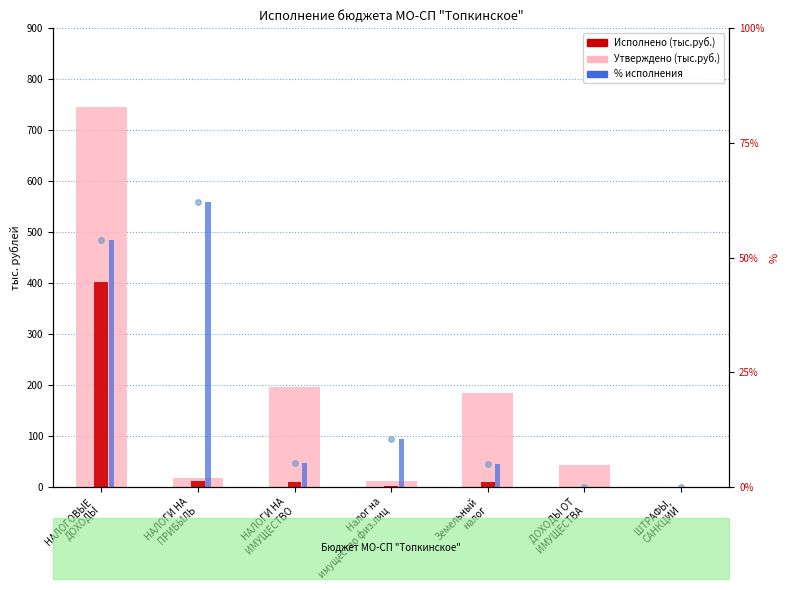

Which label corresponds to the smallest value in the chart?

ШТРАФЫ,
САНКЦИИ